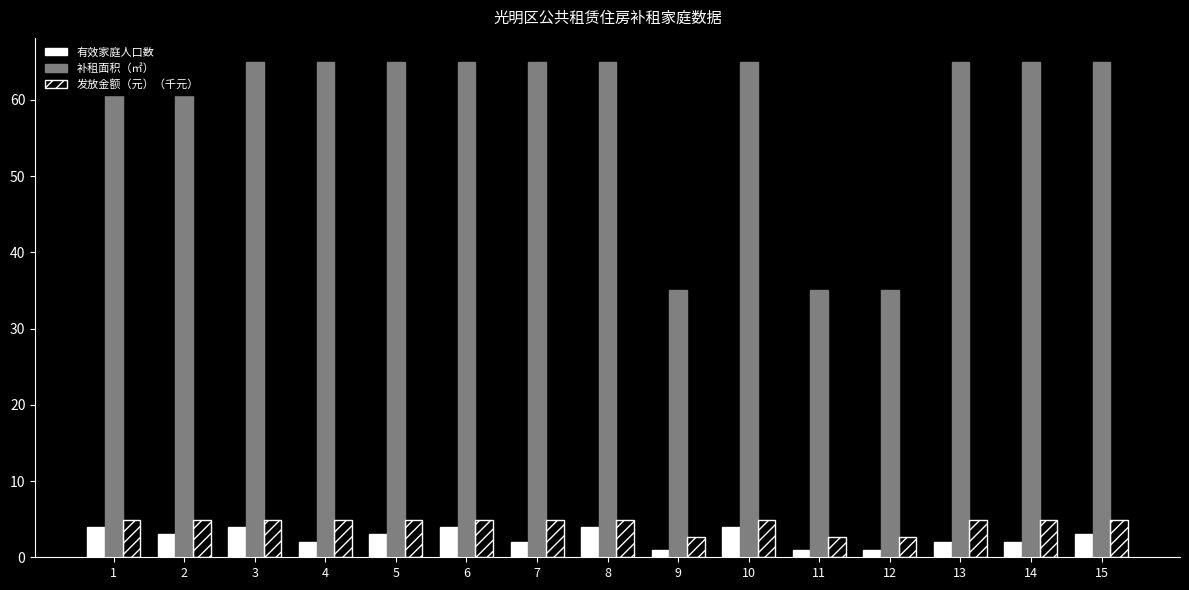

What is the value of the 有效家庭人口数 bar at the 7th from the left?

2.0